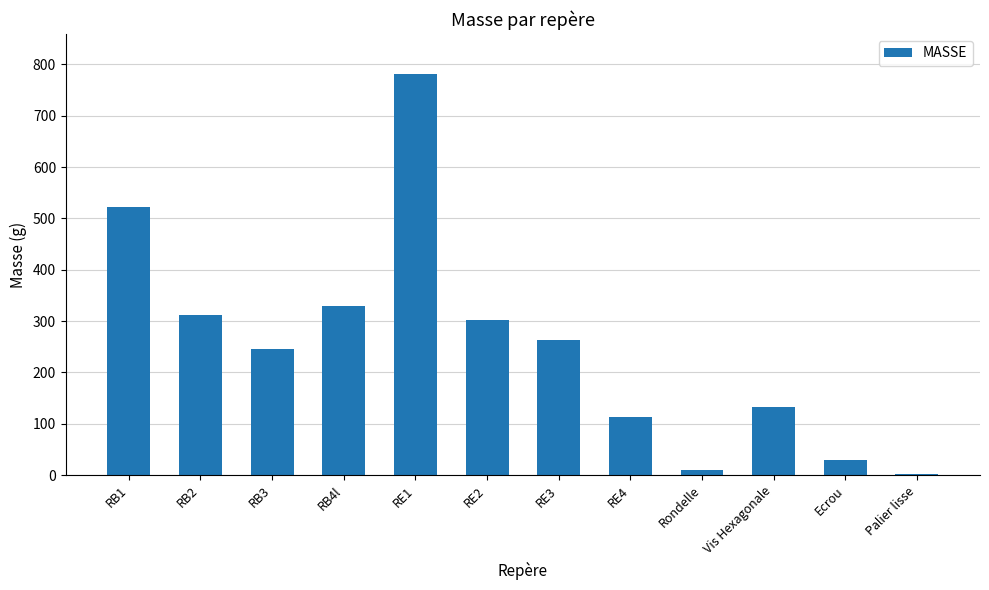

Where does the data first go above 263?

RB1